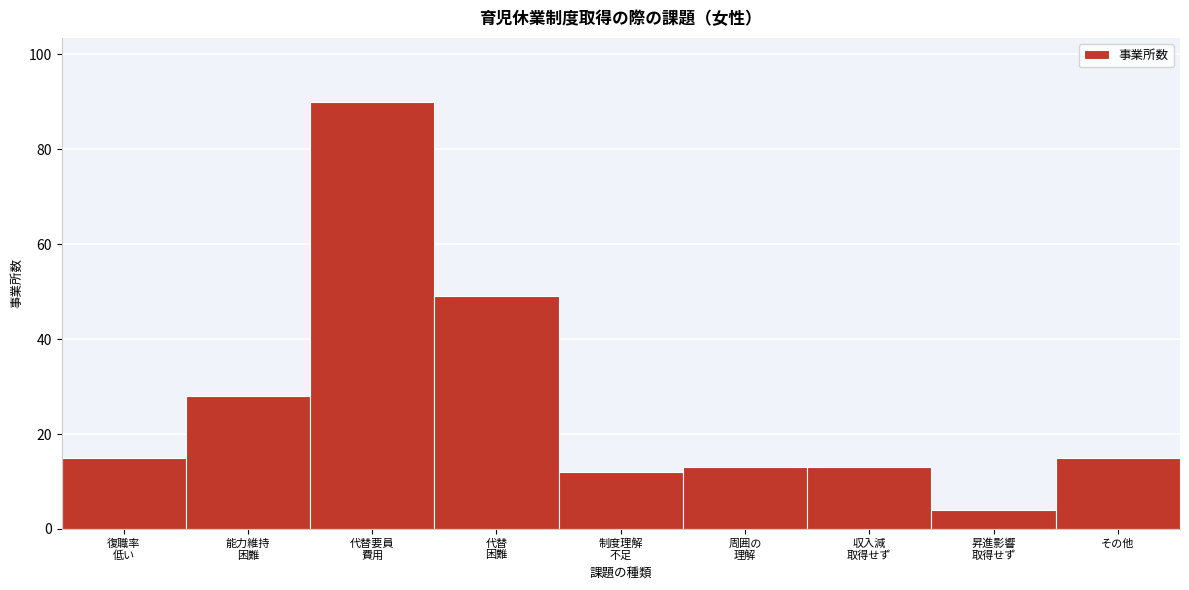

Reading right to left, extract all data points from this chart.

15	4	13	13	12	49	90	28	15